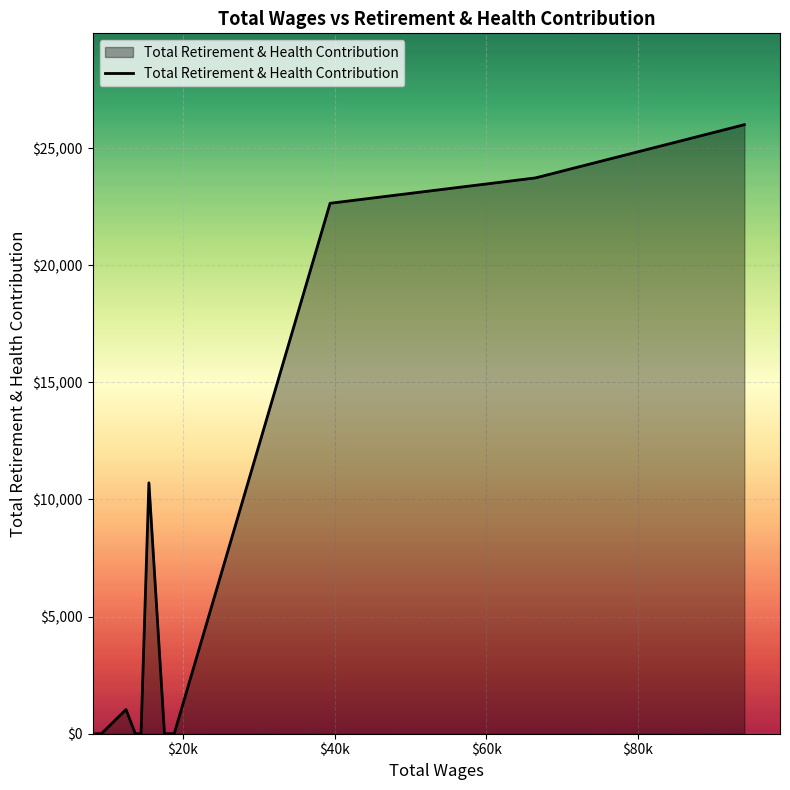

What is the greatest value displayed?

25999.4